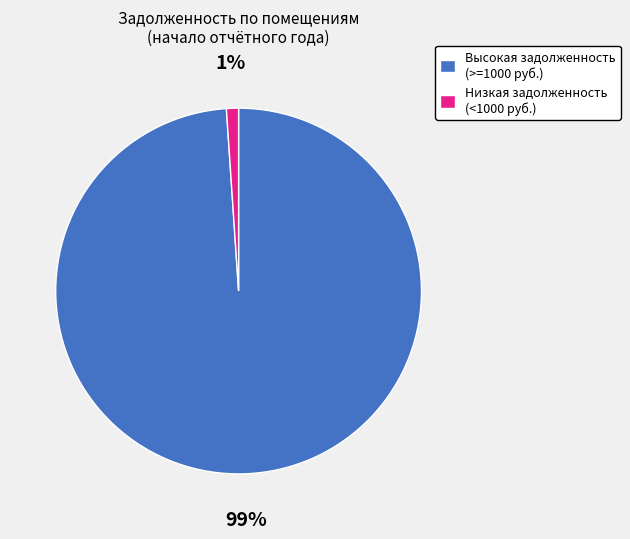

To the nearest percent, what is the difference between the largest and smallest slice percentages?

98%